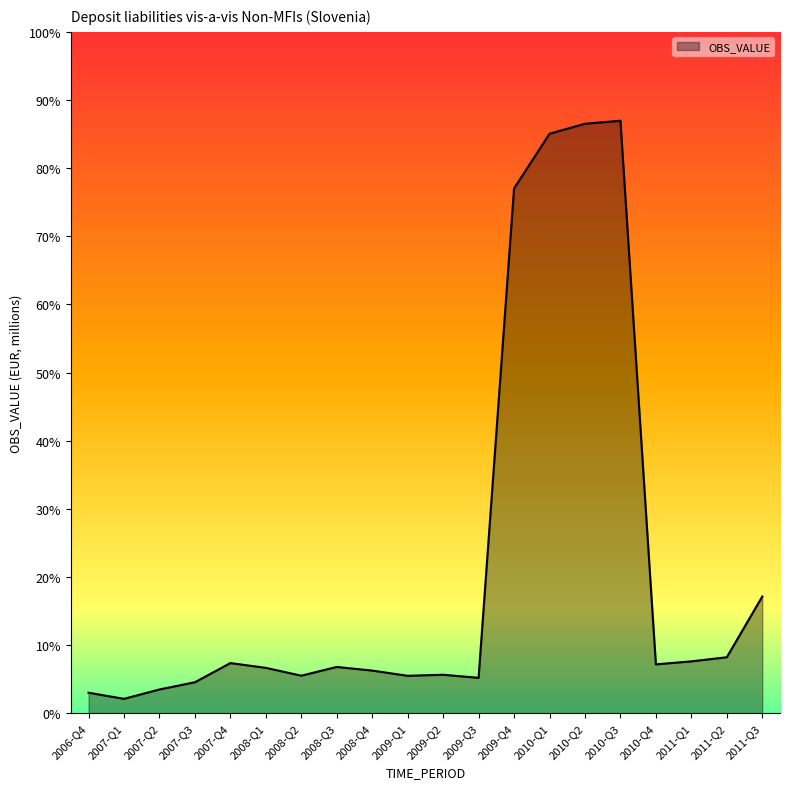

Is this an area chart (filled region under the line)?

Yes